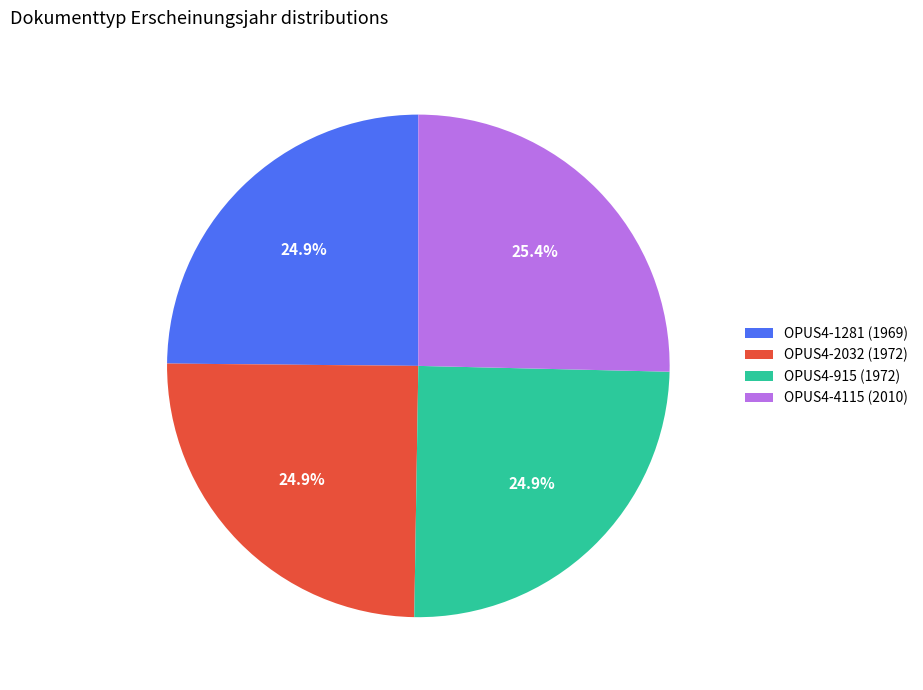

Count the number of slices in the pie.

4